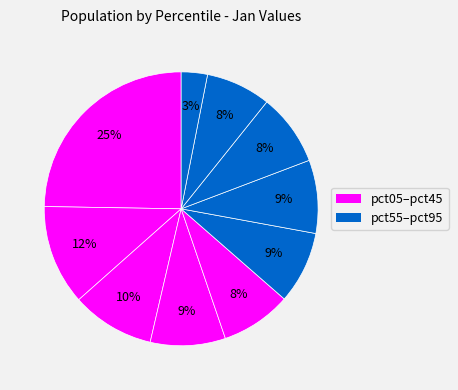

How many slices are in this pie chart?

10